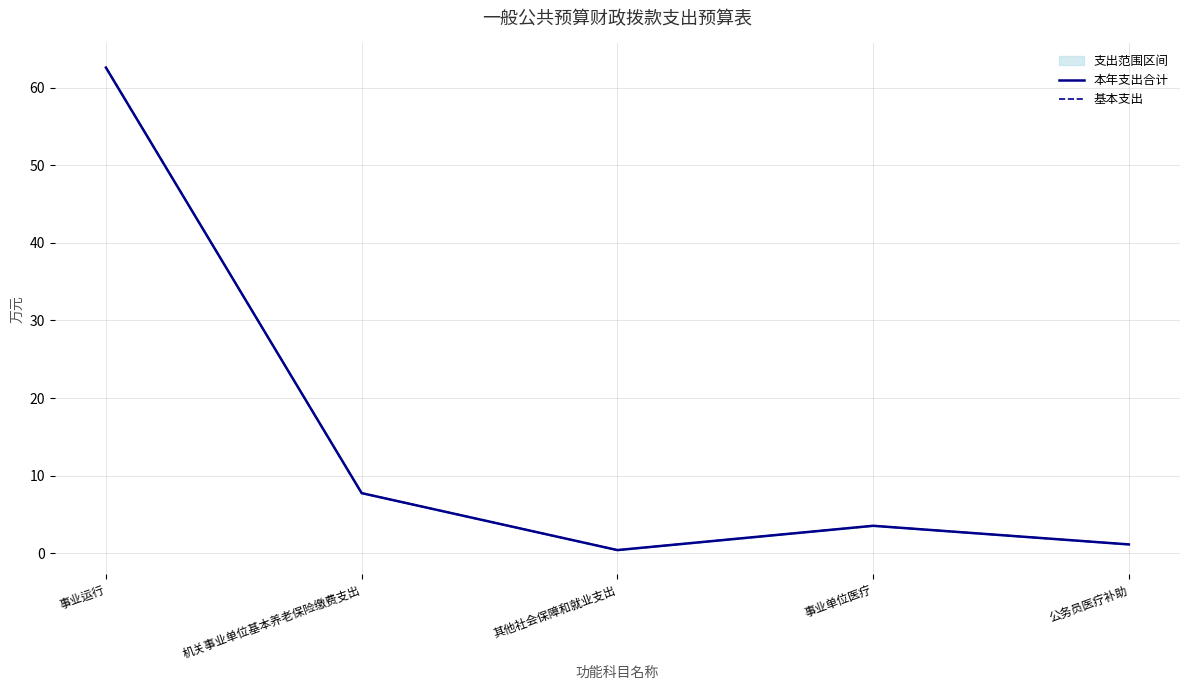

Is it true that 基本支出 equals 1.1 at 公务员医疗补助?

True